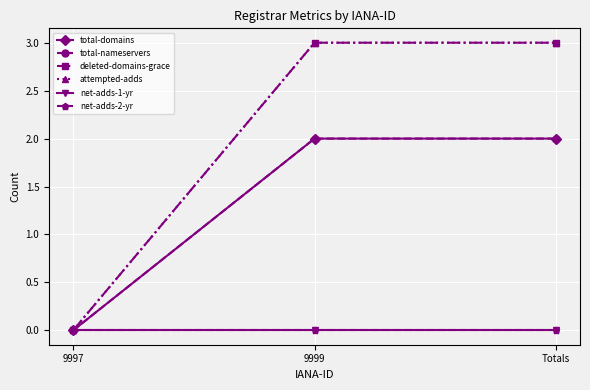

At how many categories does at least one series exceed 0?

2